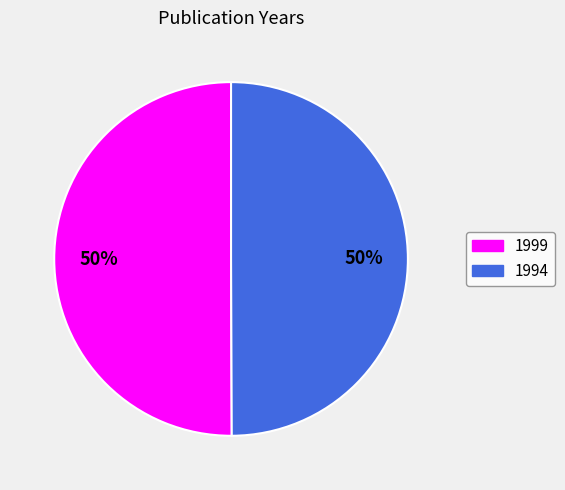

To the nearest percent, what portion does 1999 represent?

50%